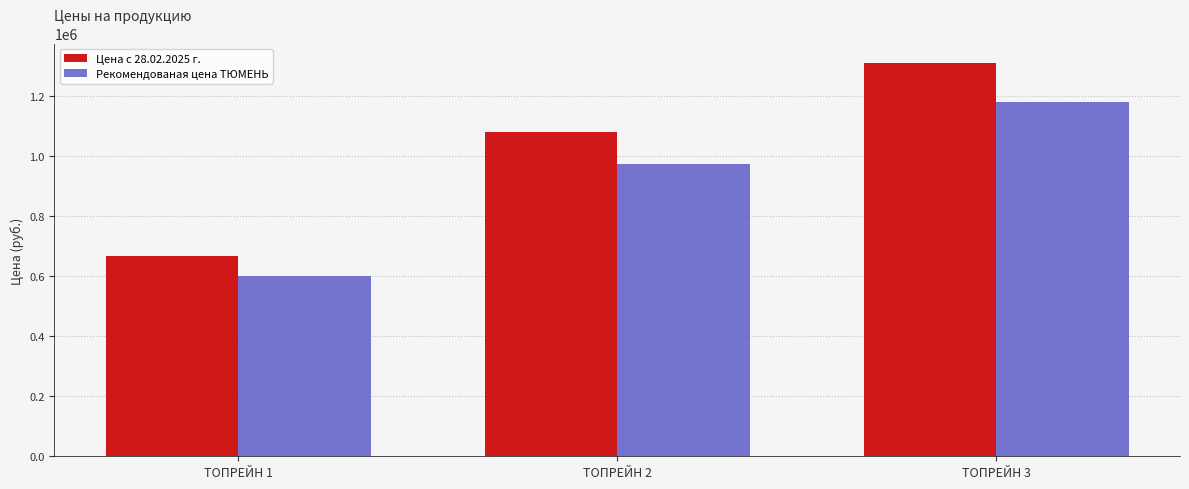

Read the Цена с 28.02.2025 г. value at ТОПРЕЙН 3.

1310300